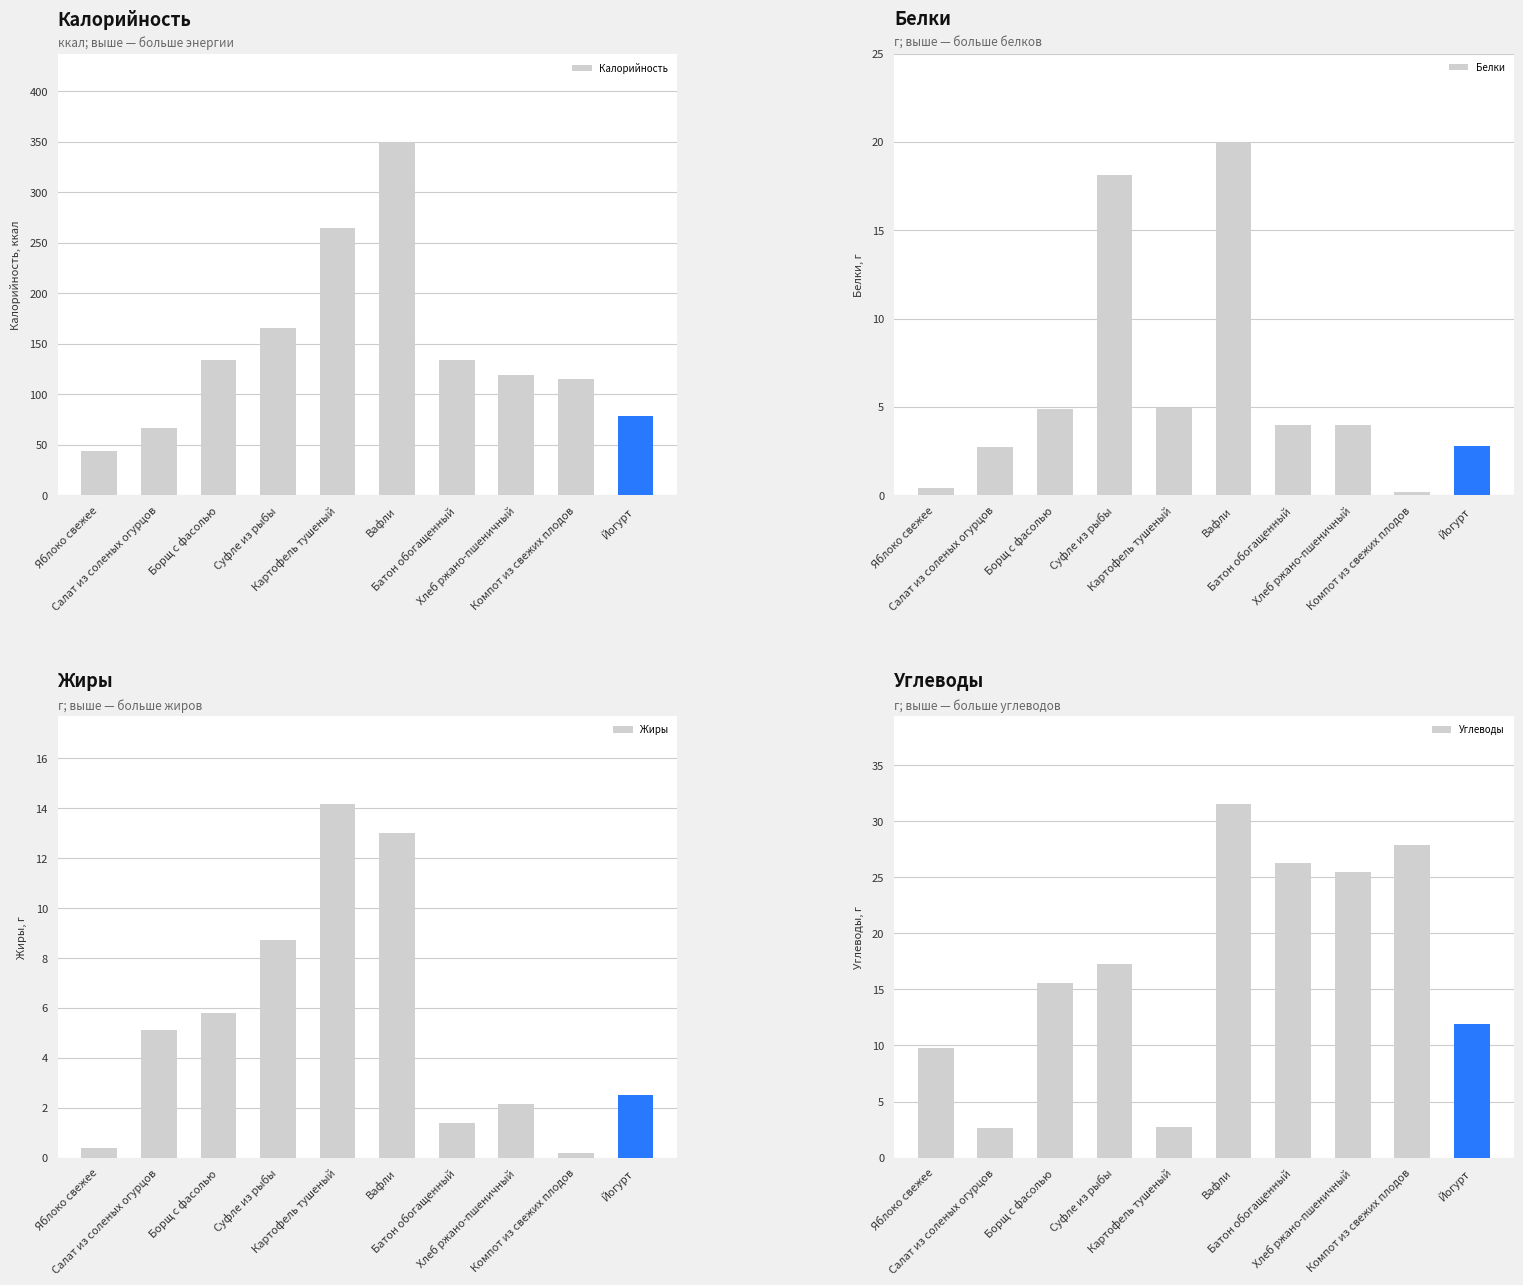

What is the label of the 5th bar from the left?

Картофель тушеный